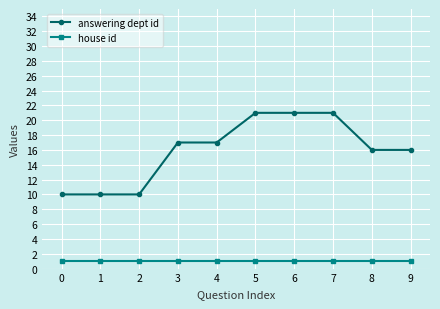

True or false: house id and answering dept id cross at least once.

False